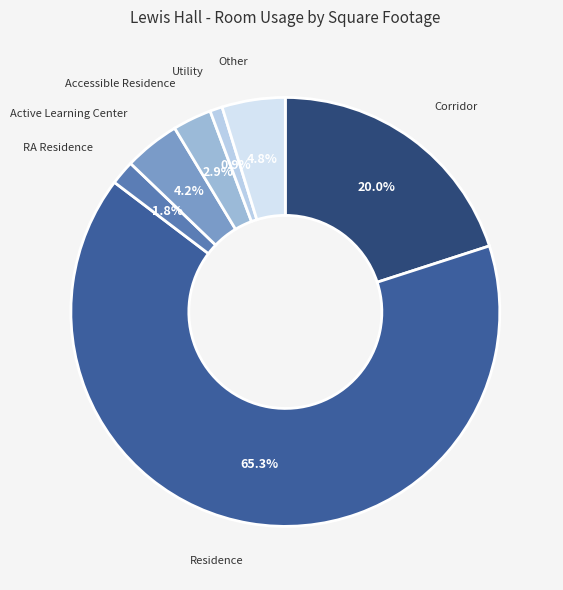

To the nearest percent, what portion does Other represent?

5%